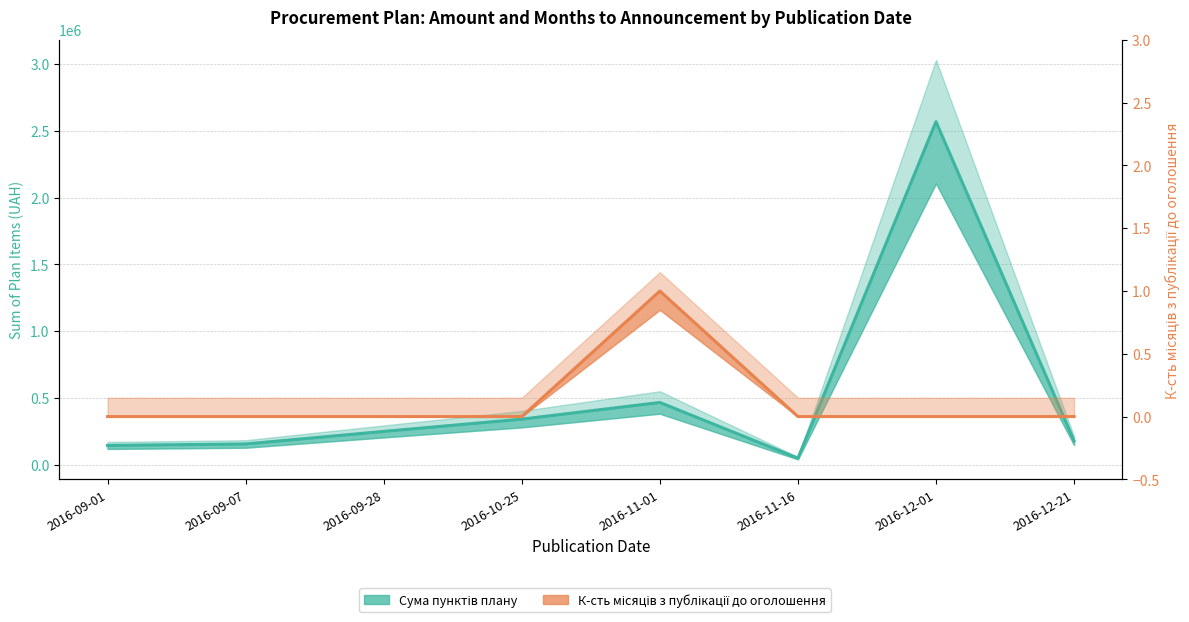

True or false: Сума пунктів плану and К-сть місяців з публікації до оголошення intersect in this chart.

False